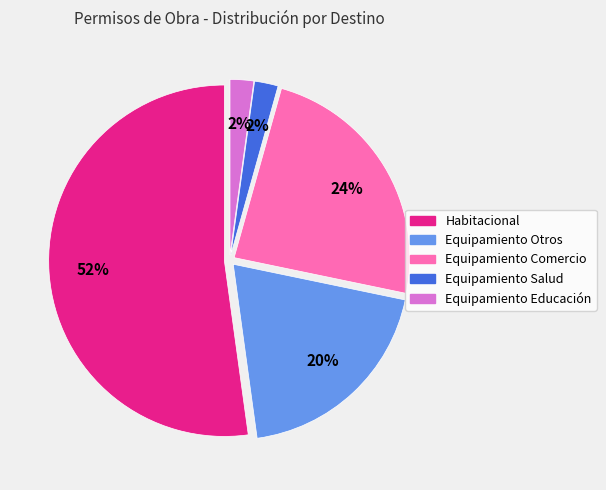

True or false: Equipamiento Otros accounts for 10% of the total.

False